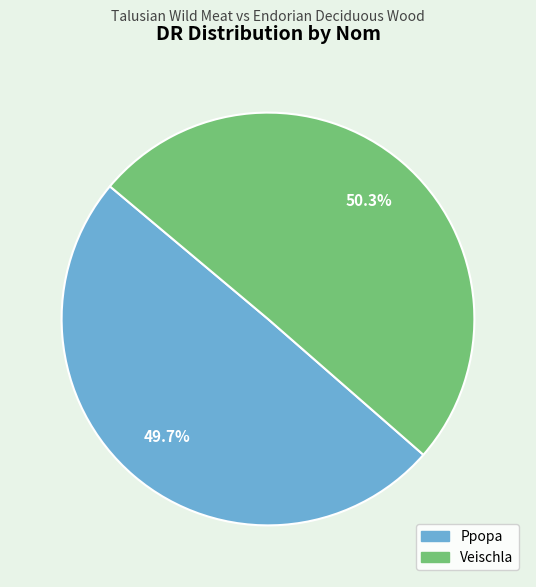

Approximately how many times larger is the value at Ppopa compared to Veischla?

1.0